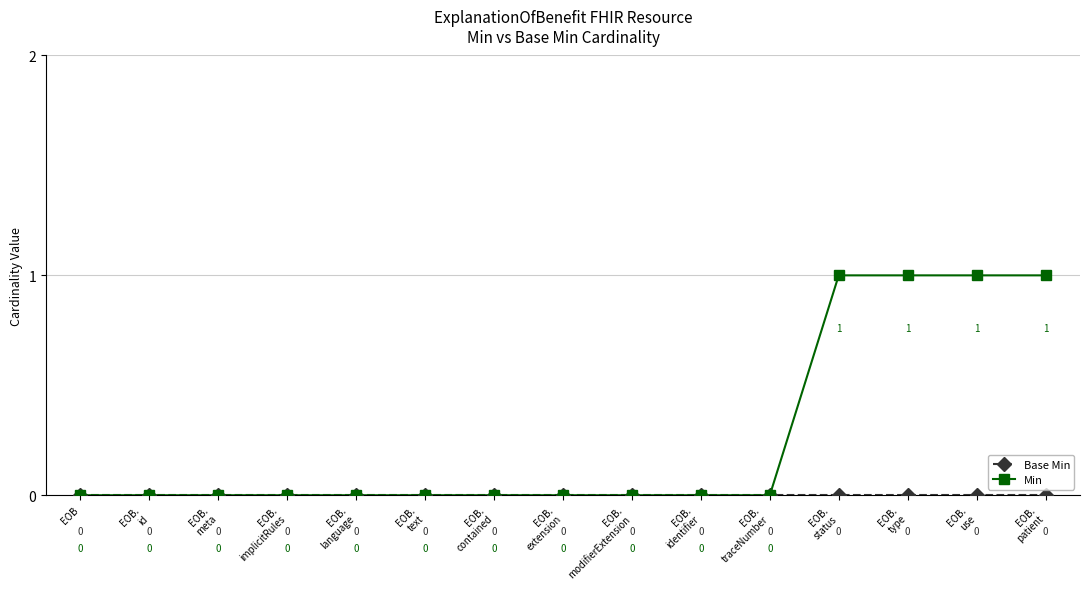

Is this an area chart (filled region under the line)?

No